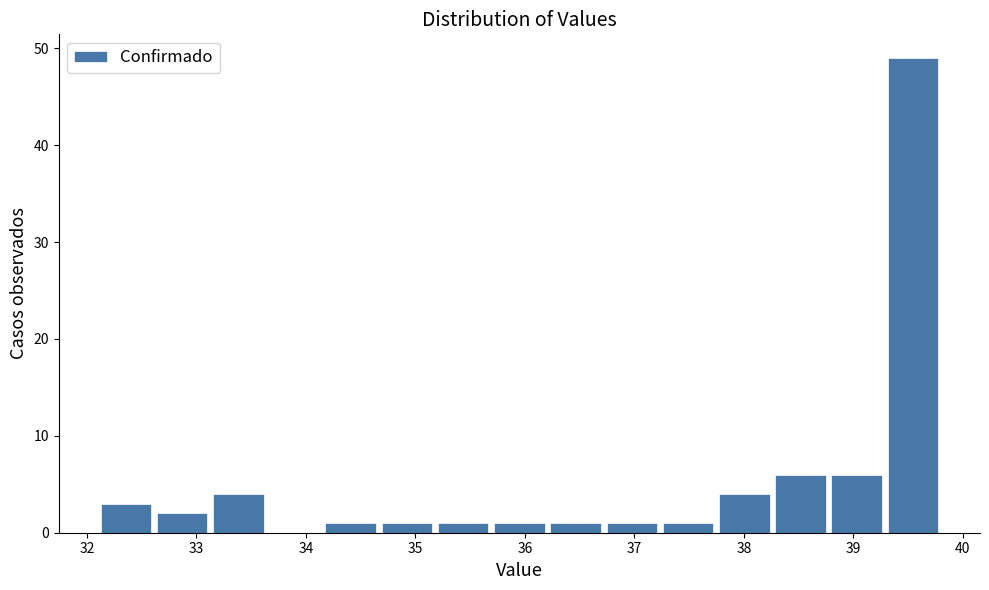

Reading left to right, list every bar in this chart as the range it spans on the x-axis followed by its height. Neither the bar edges nor the heights are printed on the chart, so give them approximately, as read against the axes.

32.1 to 32.6: 3
32.6 to 33.1: 2
33.1 to 33.6: 4
33.6 to 34.2: 0
34.2 to 34.7: 1
34.7 to 35.2: 1
35.2 to 35.7: 1
35.7 to 36.2: 1
36.2 to 36.7: 1
36.7 to 37.2: 1
37.2 to 37.7: 1
37.7 to 38.3: 4
38.3 to 38.8: 6
38.8 to 39.3: 6
39.3 to 39.8: 49